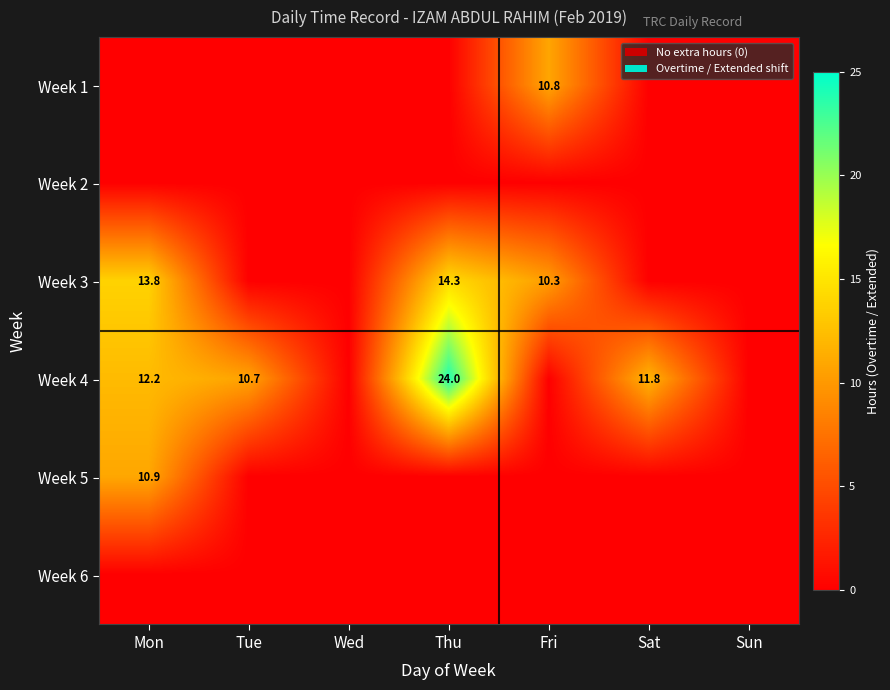

The value of Week 4 at Thu is 39.1. True or false?

False